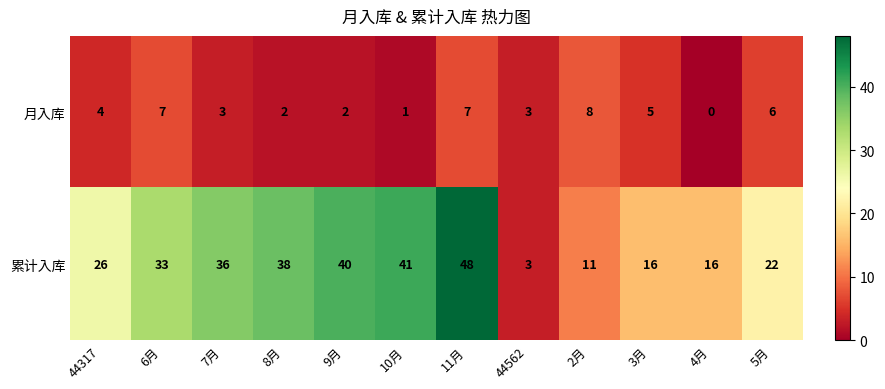

At how many categories does at least one series exceed 1?

12